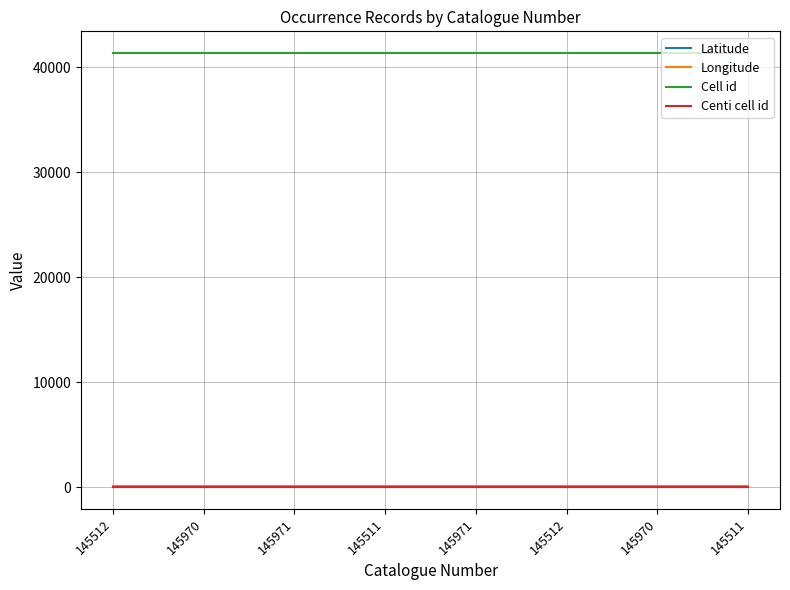

Which series has the widest spread of values?

Latitude